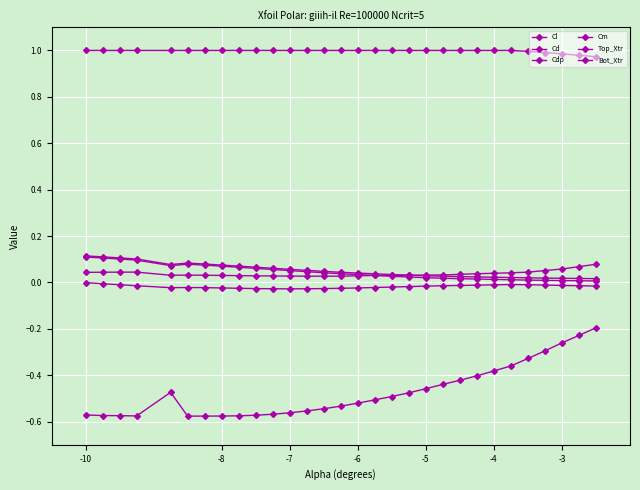

How many interior local valleys does the Cl series have?

2